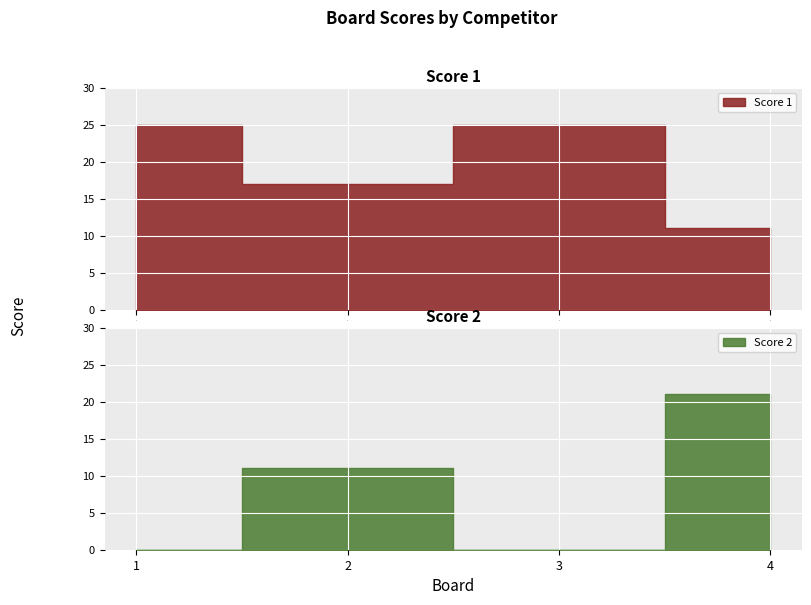

True or false: Score 2 and Score 1 intersect in this chart.

True